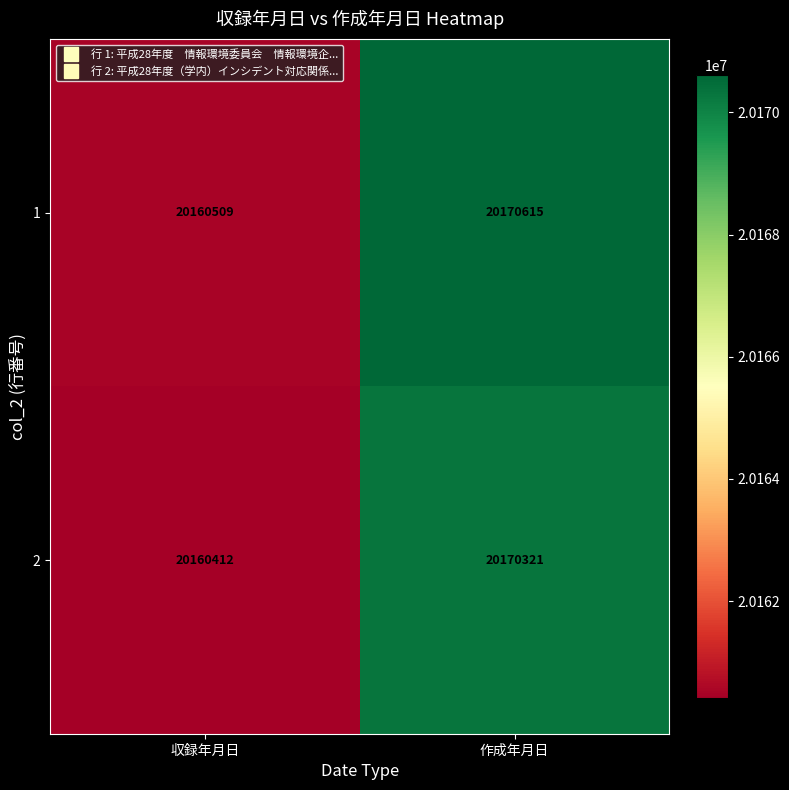

At which category is the sum across all series the highest?

作成年月日